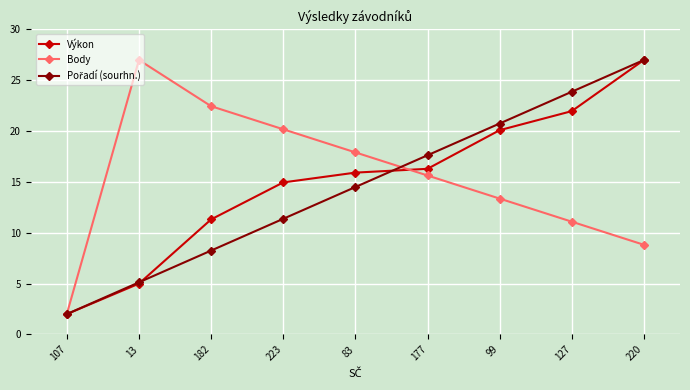

What is the value of the Body point at the 6th from the left?

15.6